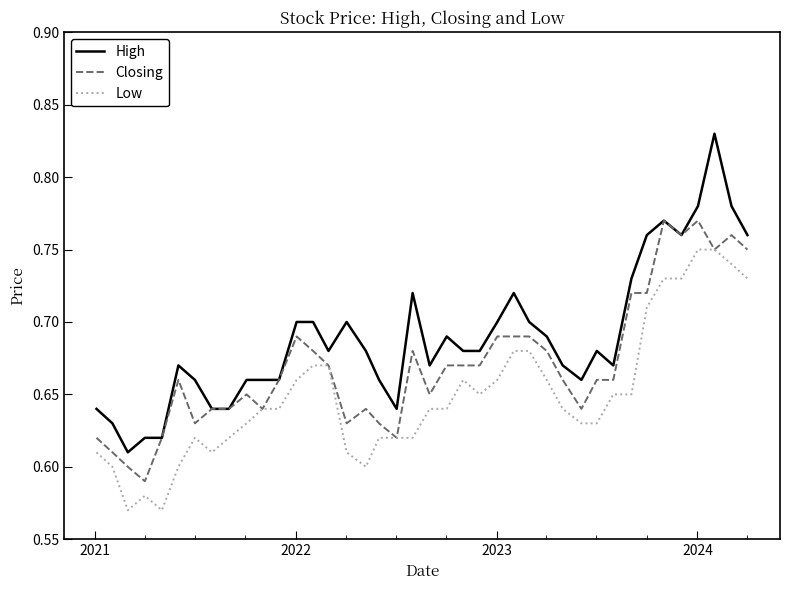

Which series has the widest spread of values?

High